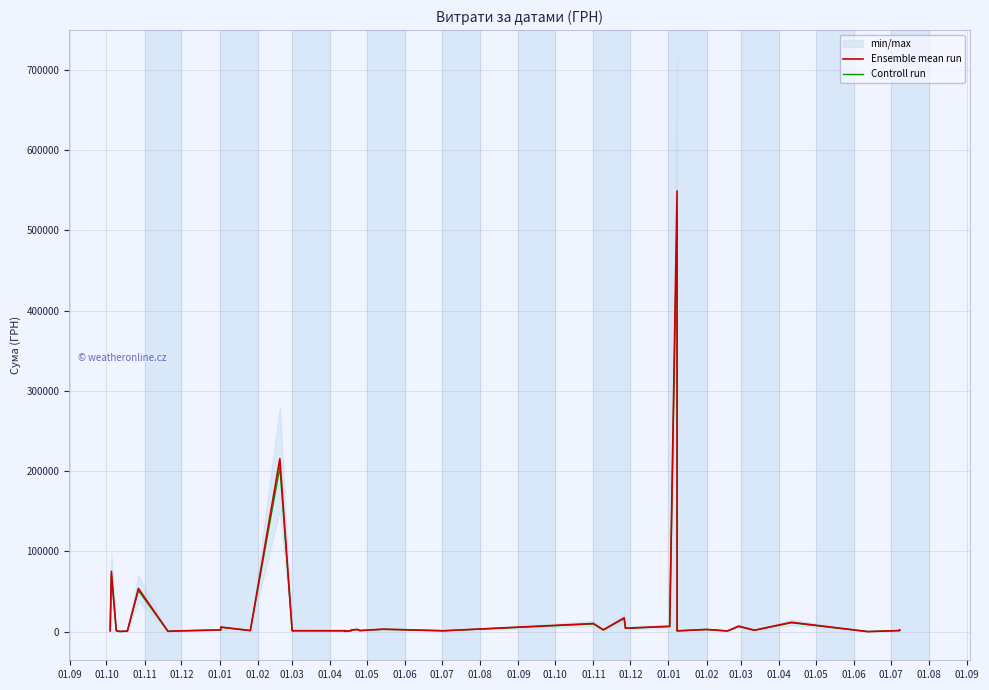

True or false: Controll run and Ensemble mean run cross at least once.

False